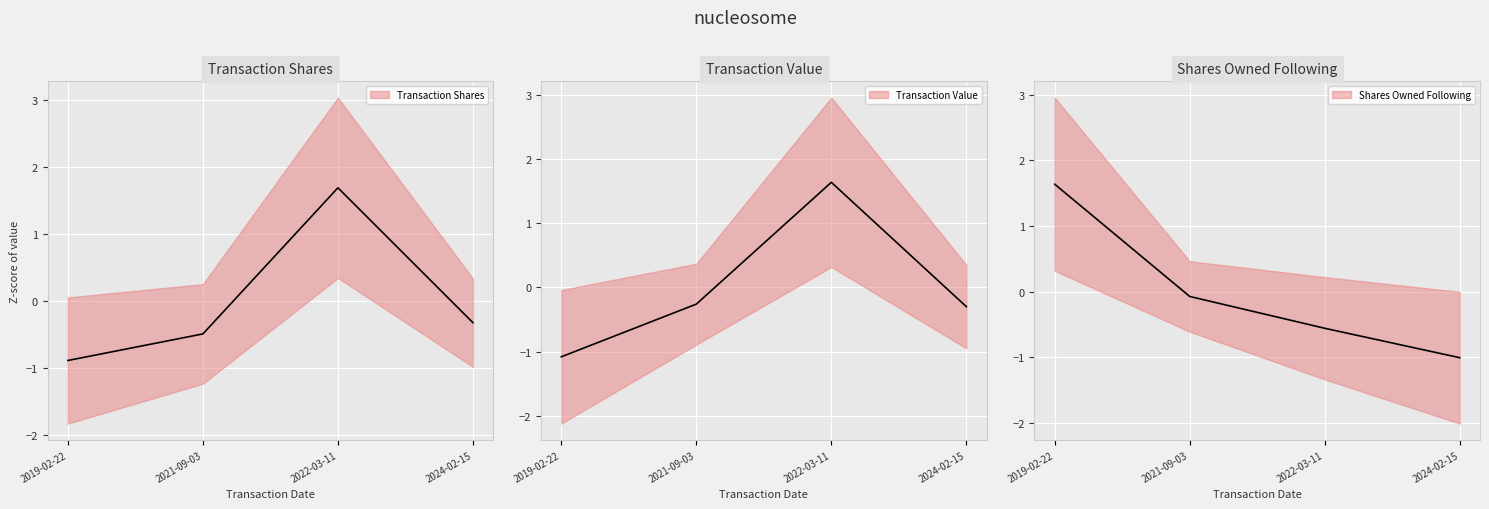

How many values in sharesOwnedFollowingTransaction are above zero?

1